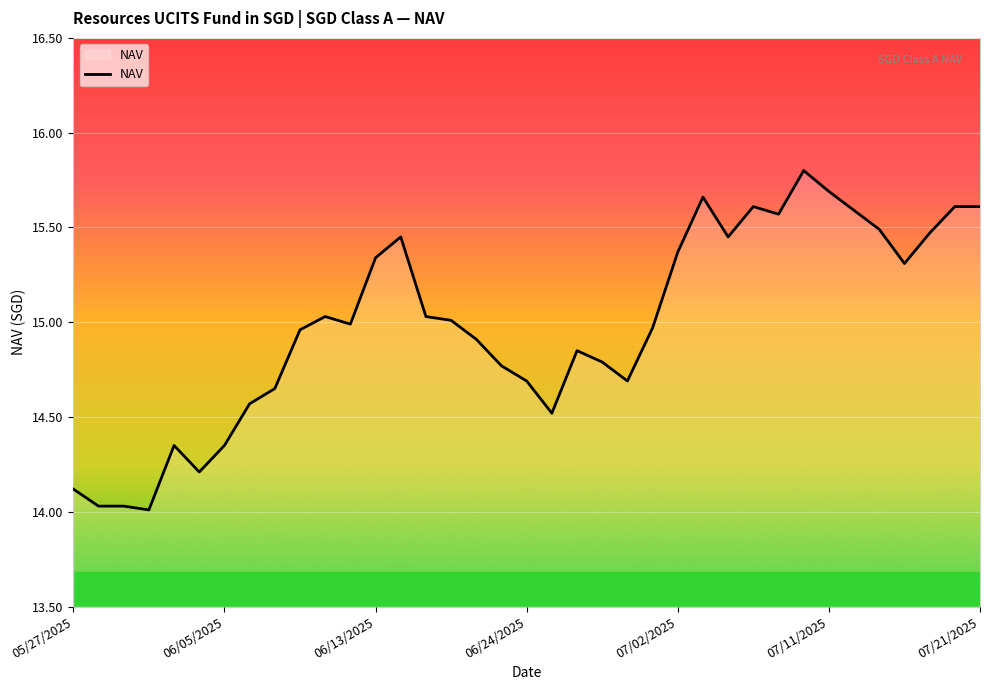

What is the smallest value displayed?

14.0